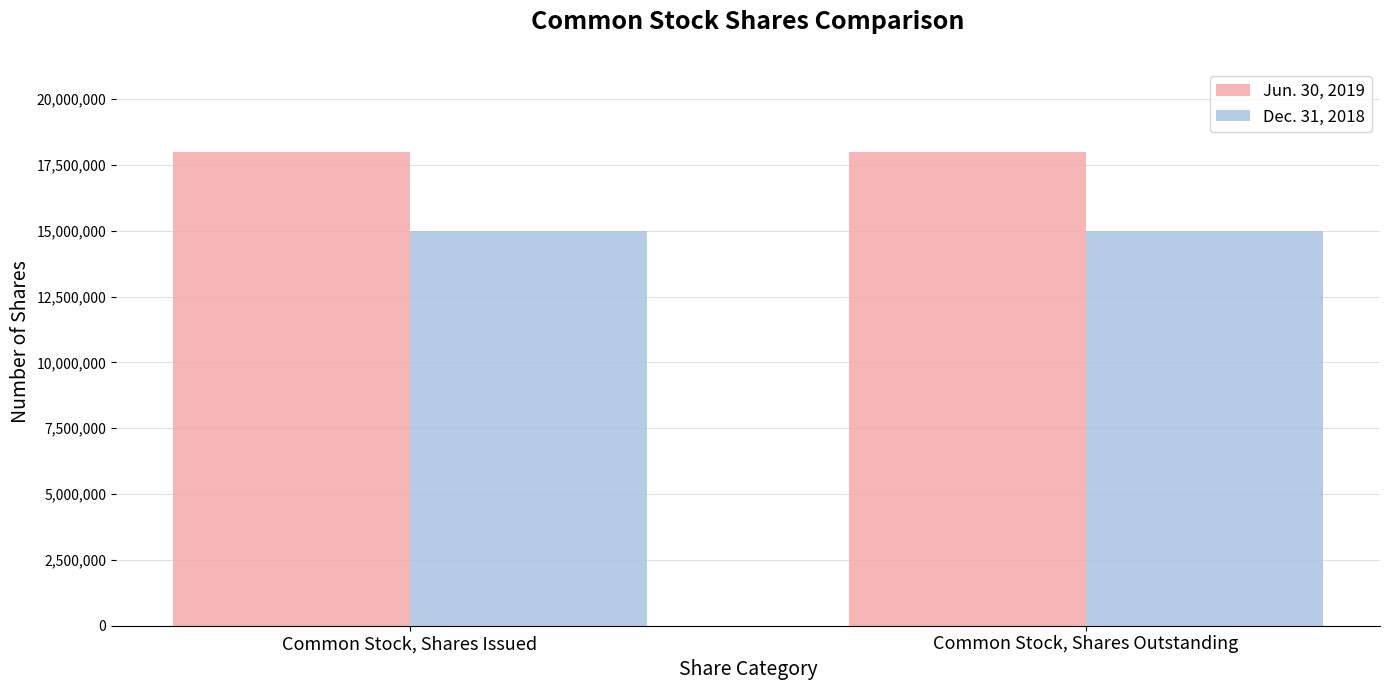

Read the Jun. 30, 2019 value at Common Stock, Shares Issued.

18009999